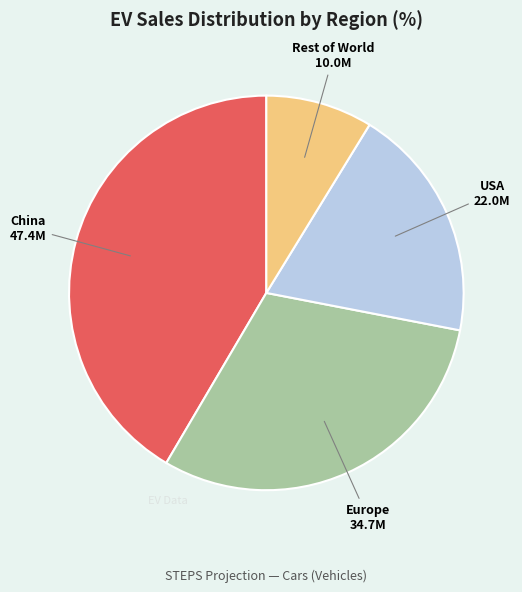

True or false: USA accounts for 19% of the total.

True